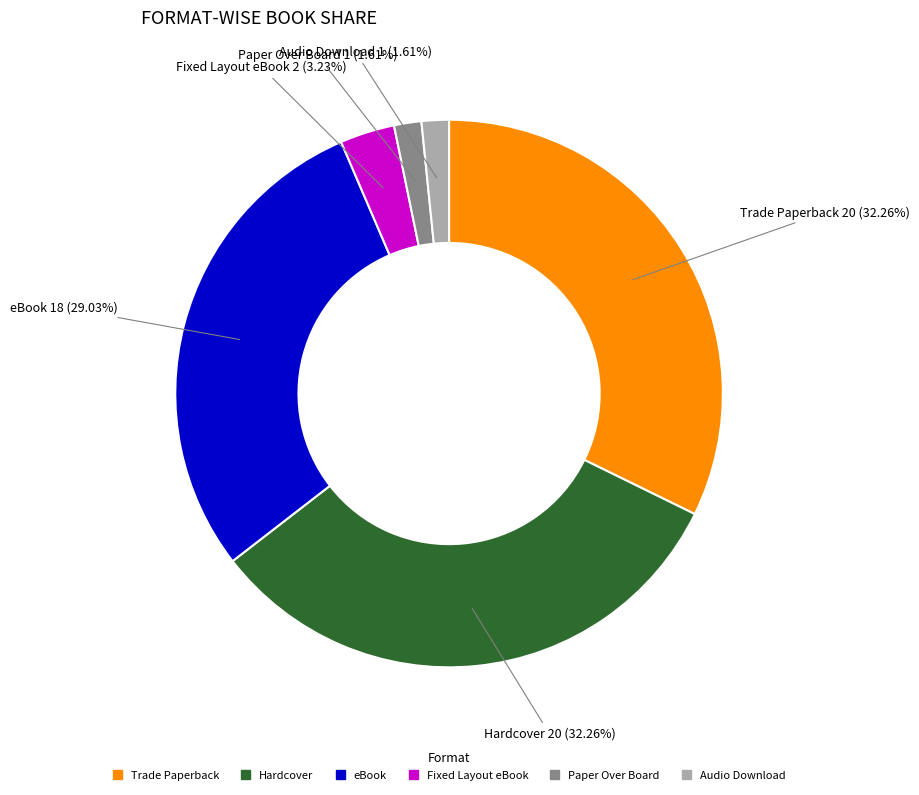

The eBook slice represents 29% of the pie. True or false?

True